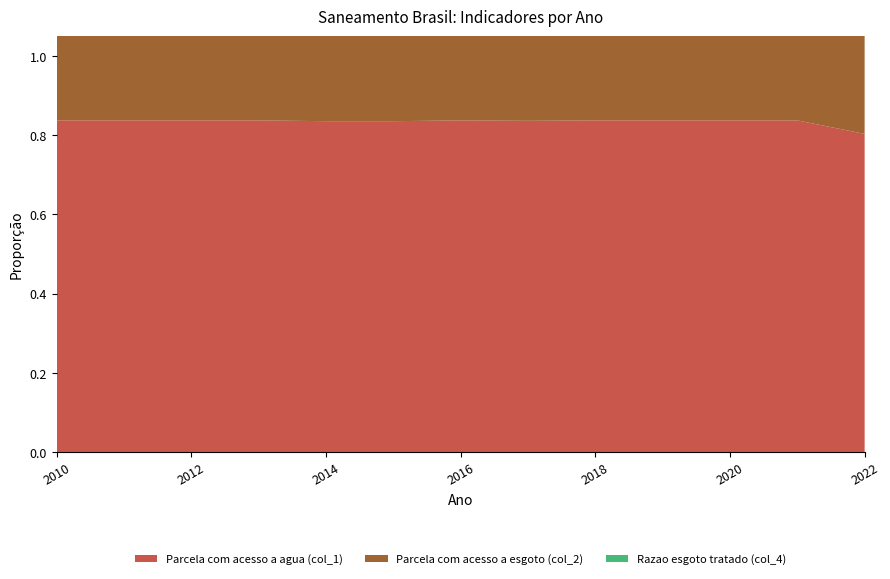

Reading left to right, list all the values displayed in this chart.

Parcela com acesso a agua (col_1): 2010=0.8	2011=0.8	2012=0.8	2013=0.8	2014=0.8	2015=0.8	2016=0.8	2017=0.8	2018=0.8	2019=0.8	2020=0.8	2021=0.8	2022=0.8
Parcela com acesso a esgoto (col_2): 2010=0.4	2011=0.4	2012=0.4	2013=0.4	2014=0.4	2015=0.4	2016=0.4	2017=0.4	2018=0.4	2019=0.3	2020=0.3	2021=0.3	2022=0.4
Razao esgoto tratado (col_4): 2010=0.3	2011=0.2	2012=0.1	2013=0.1	2014=0.2	2015=0.1	2016=0.2	2017=0.2	2018=0.1	2019=0.2	2020=0.2	2021=0.2	2022=0.2